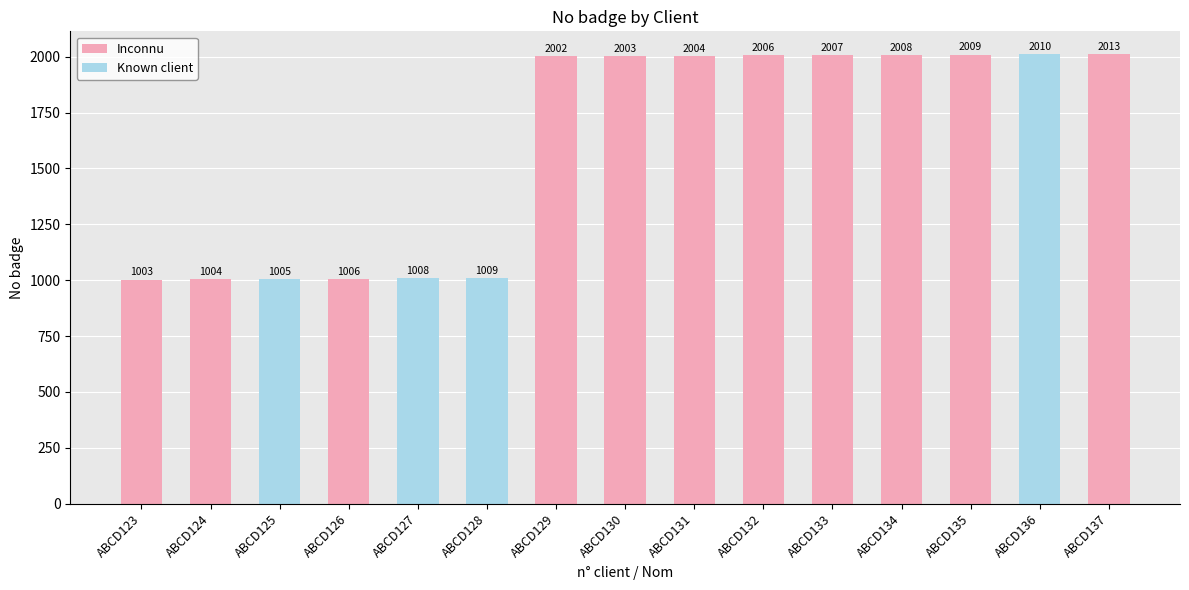

Is it true that the value at ABCD128 is 1535?

False